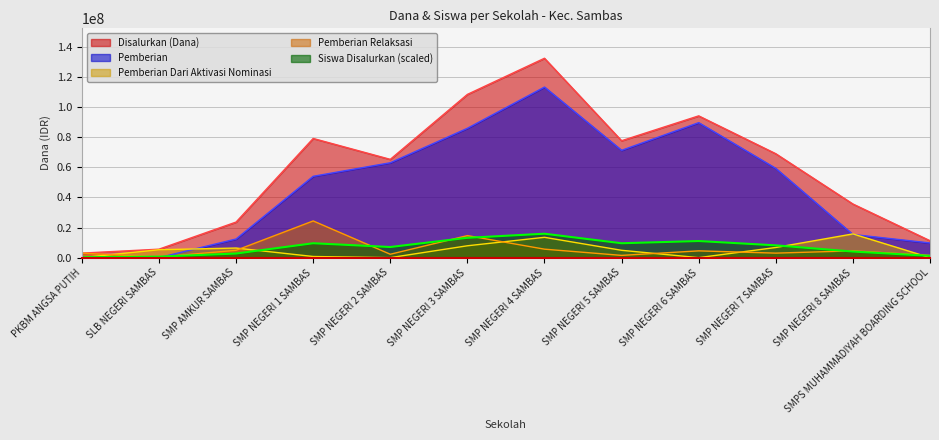

What are all the series names shown in the legend?

Disalurkan (Dana), Pemberian, Pemberian Dari Aktivasi Nominasi, Pemberian Relaksasi, Siswa Disalurkan (scaled)